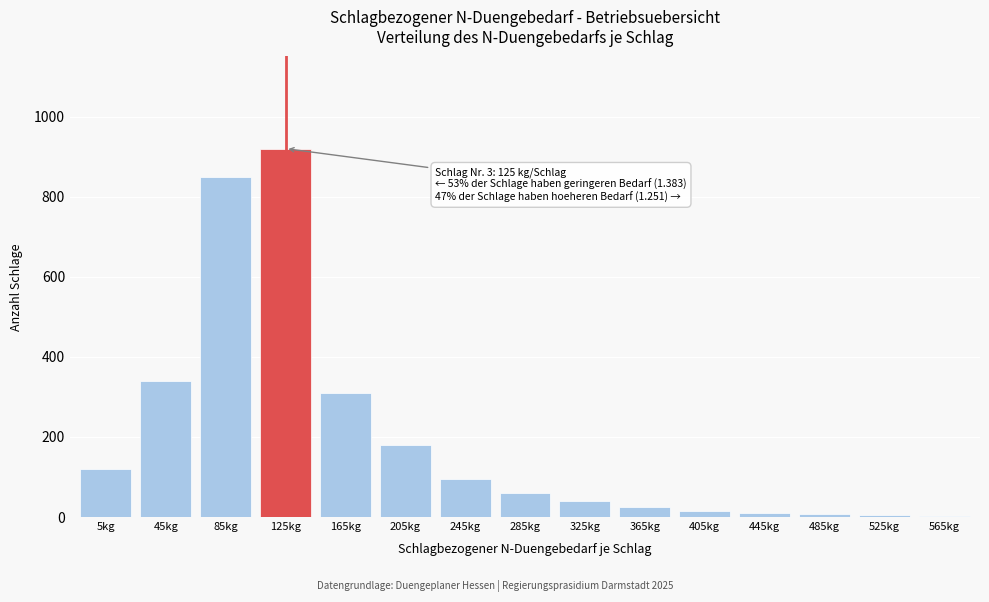

Which has a higher value, 5kg or 245kg?

5kg